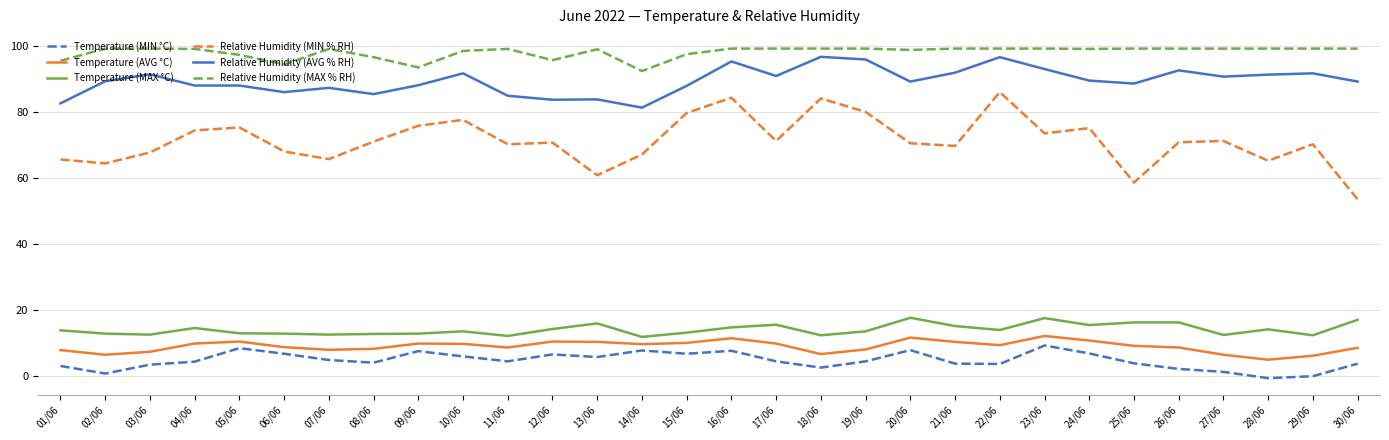

Between 16/06 and 29/06, which series saw the biggest shift?

Relative Humidity (MIN % RH)